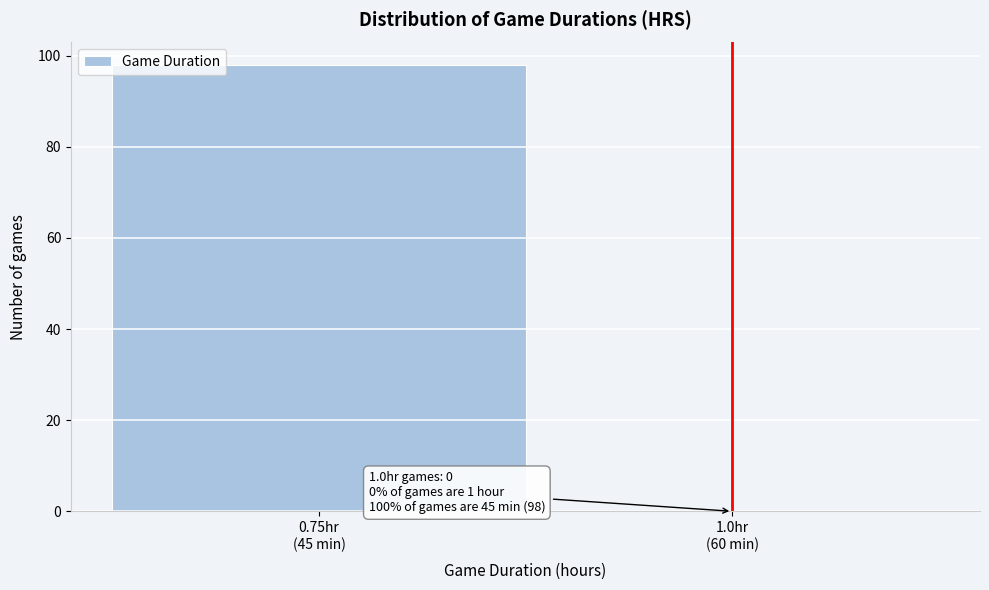

What is the maximum value shown in the chart?

98